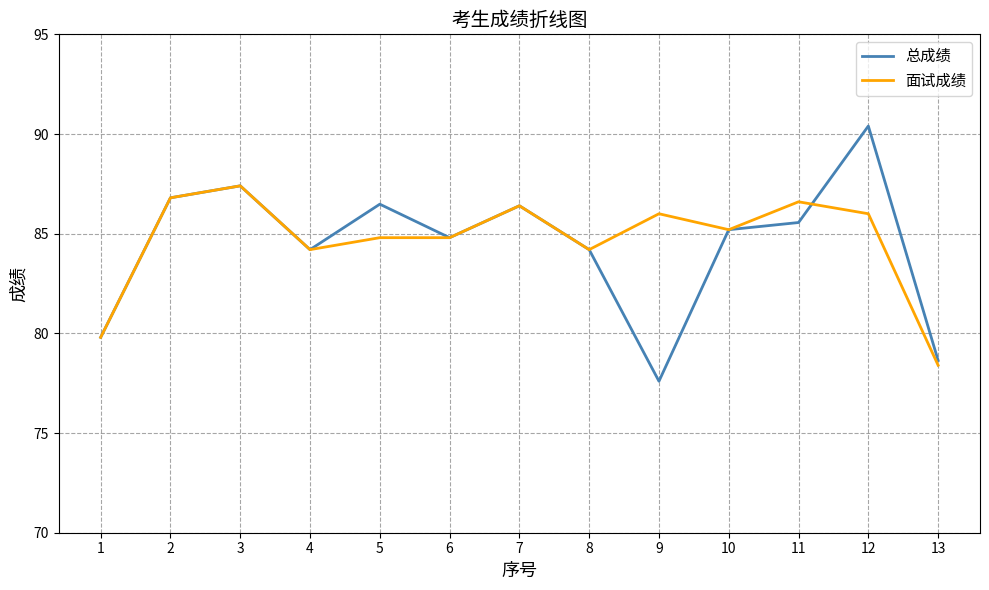

At 9, list the series in order from largest to smallest.

面试成绩, 总成绩